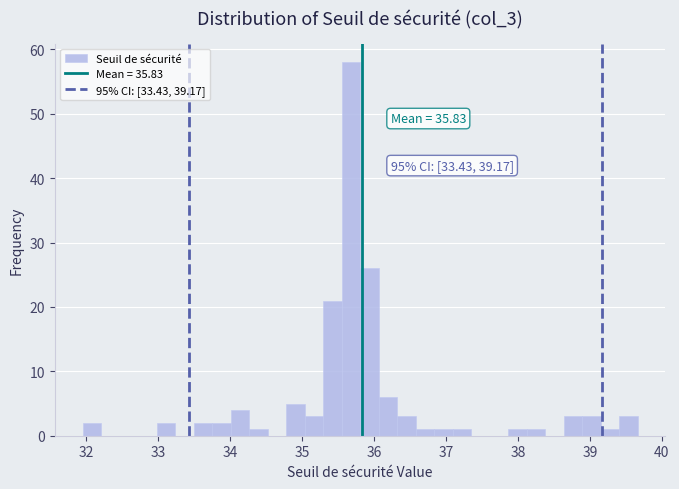

Around what value on the x-axis is the tallest bar? Give the approximate position of its centre, as read against the axis.

35.7